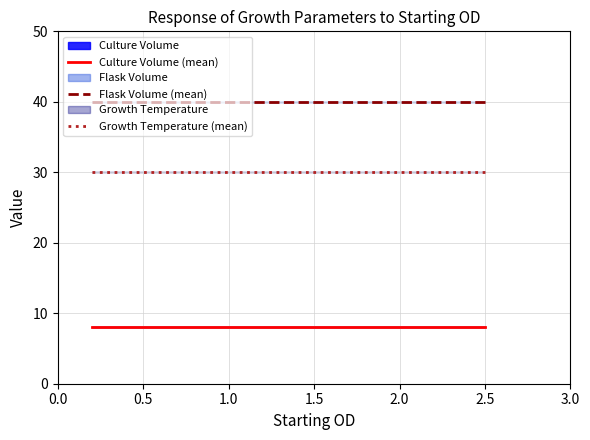

Rank the series by their average value, from lowest to highest.

Culture Volume (mean), Growth Temperature (mean), Flask Volume (mean)